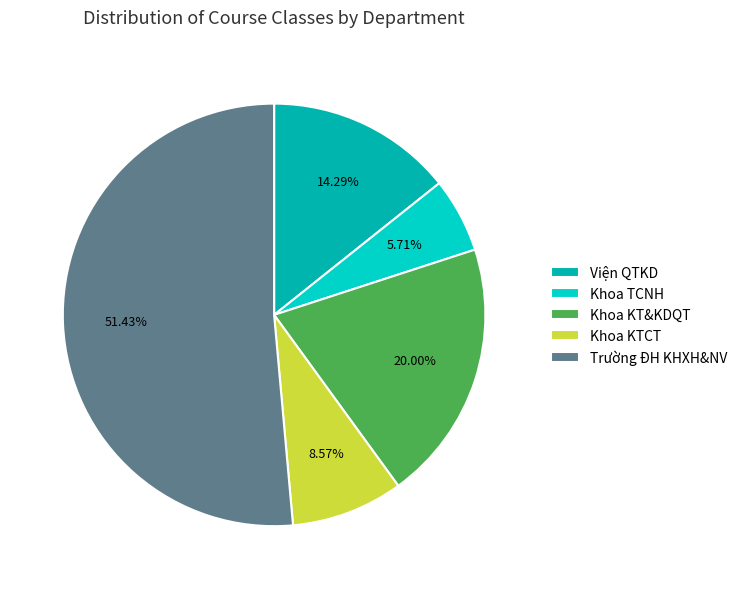

Count the number of slices in the pie.

5